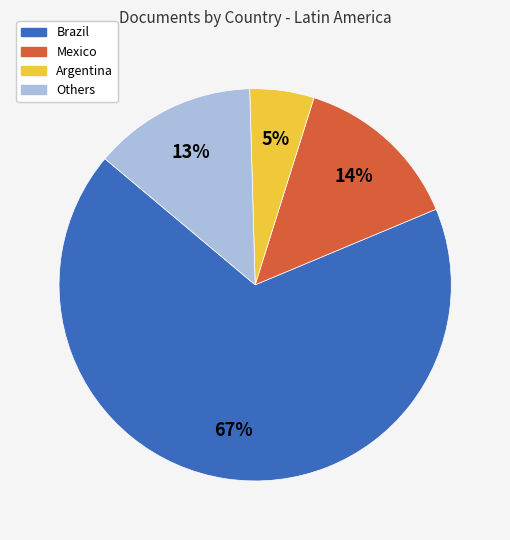

Is there any slice that represents more than half of the pie?

Yes